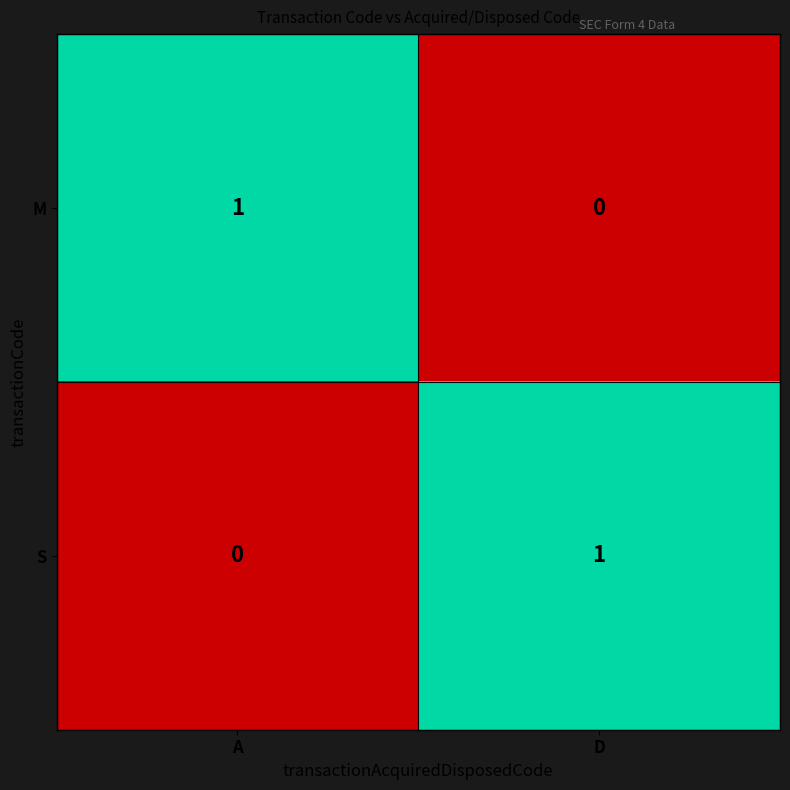

Reading left to right, transcribe all the data shown in this chart.

M: A=1	D=0
S: A=0	D=1